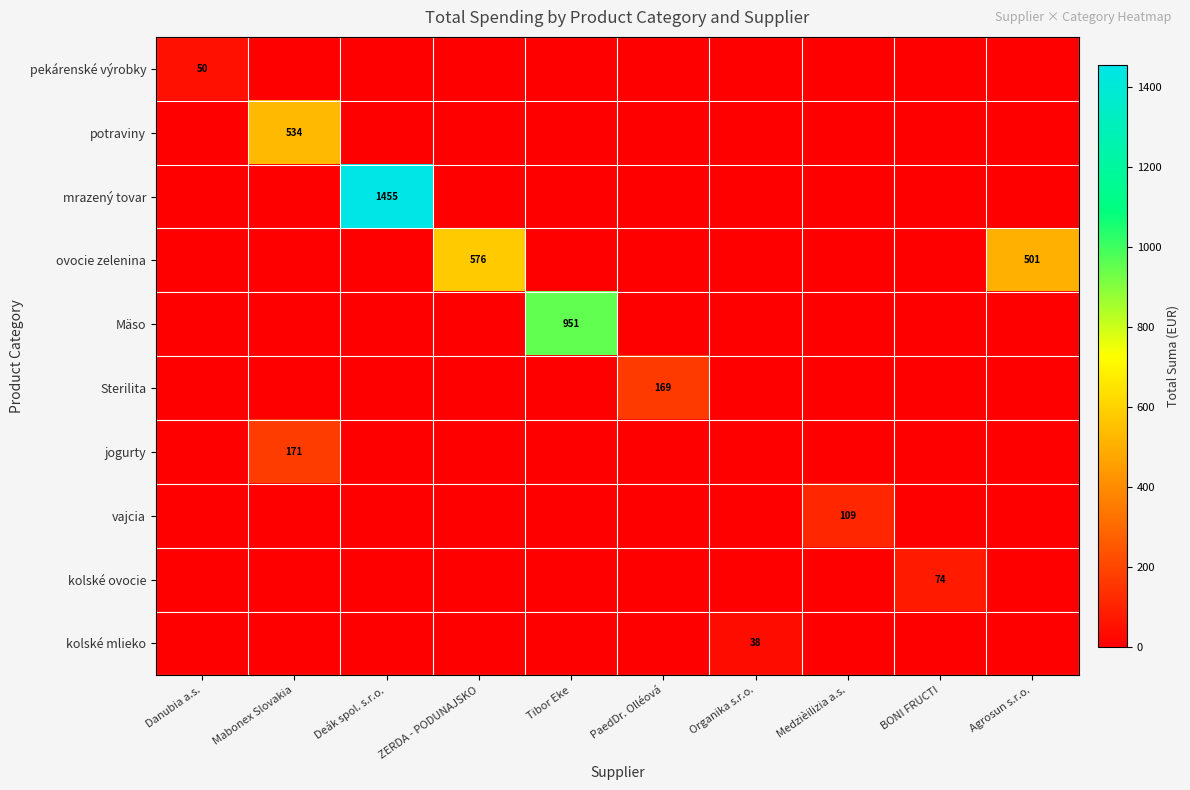

What is the sum of all kolské mlieko values?

38.4